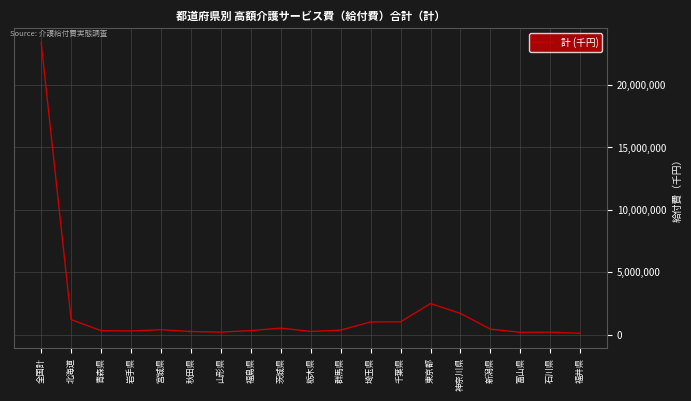

Where is the data nearest to the value 11741443?

東京都